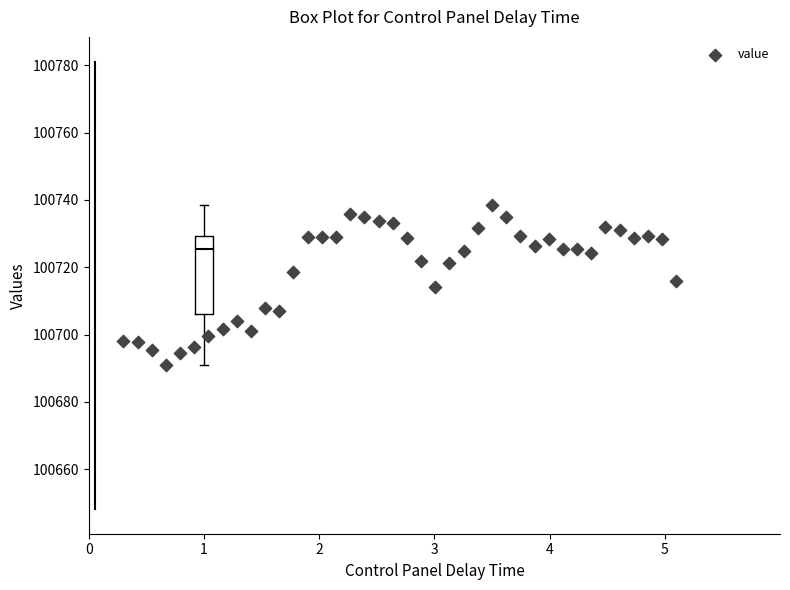

Read this box plot against the y-axis: the position of the median line, the range covered by the box, and the ends of both whiskers. The values are not printed on the chart, so give them approximately, as read against the axis.

median 100726, box 100706 to 100730, whiskers 100690 to 100738